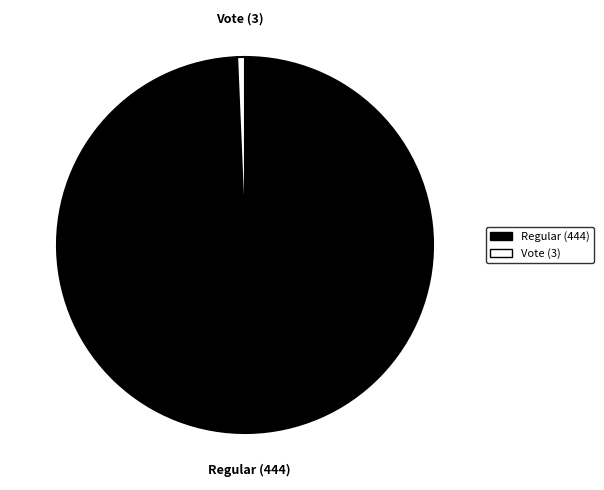

Rank the categories by value from lowest to highest.

Vote (3), Regular (444)